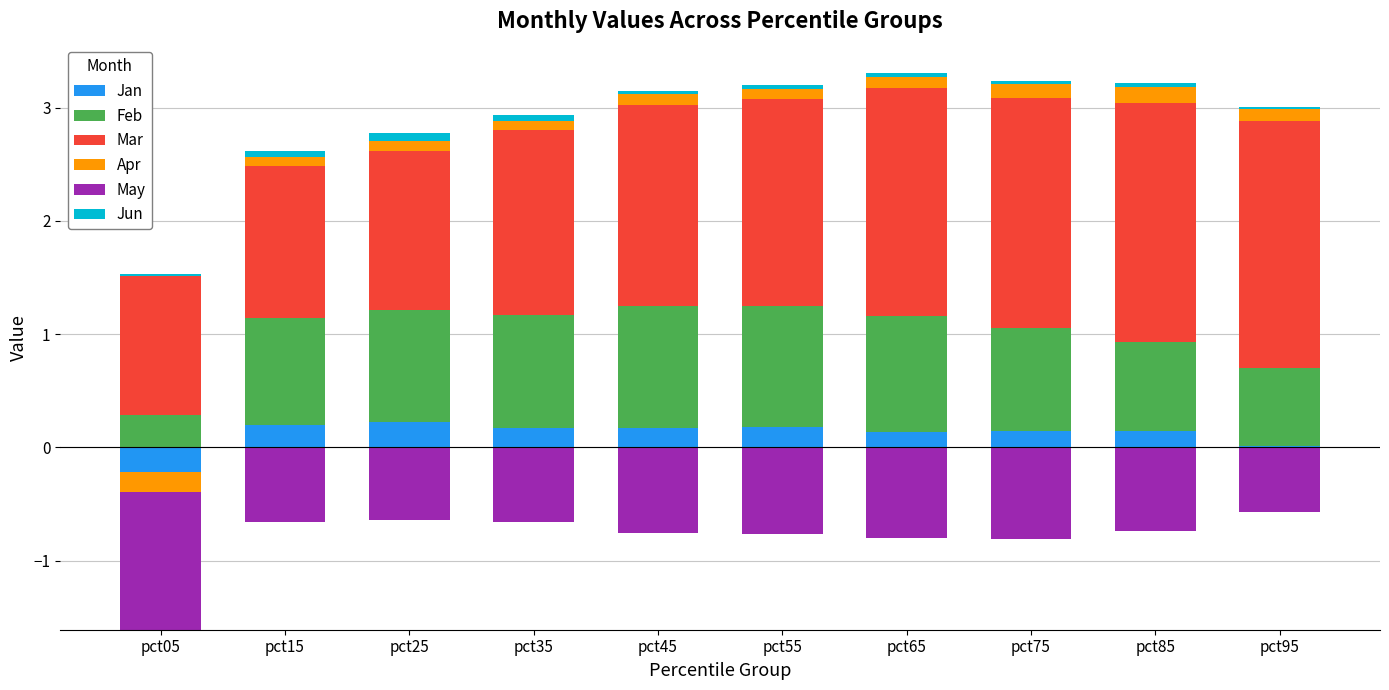

The value of Apr at pct95 is 0.1. True or false?

True